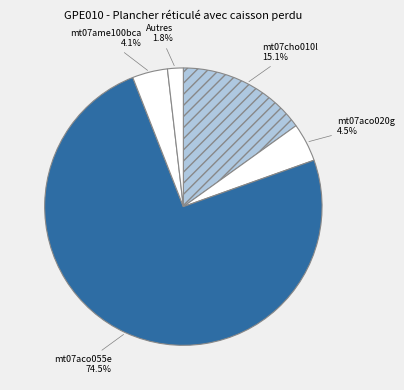

What portion of the pie excludes mt07cho010l?

84.9%